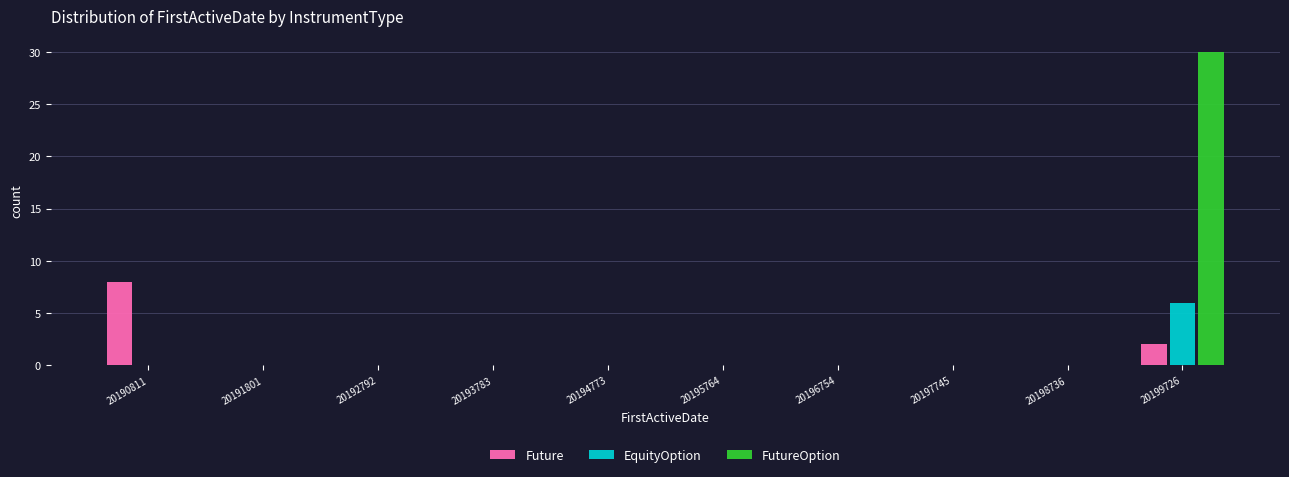

What is the height of the EquityOption bar covering 20199200 to 20200200 on the x-axis? Neither the bar edges nor the heights are printed on the chart, so give them approximately, as read against the axes.

6